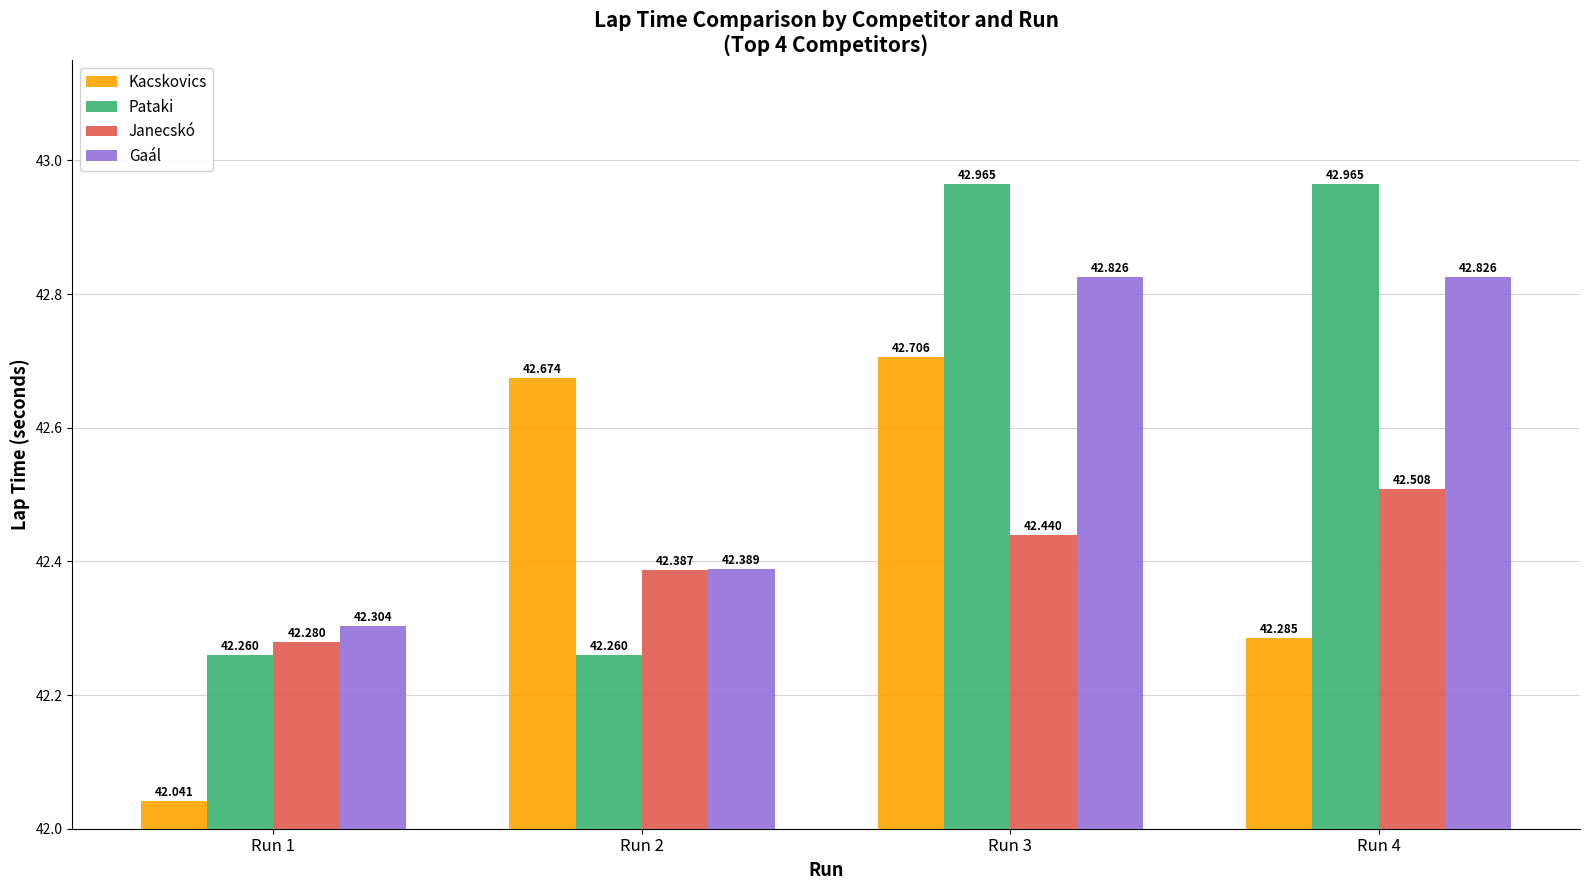

Reading right to left, what are all the values shown in this chart?

Kacskovics: Run 4=42.3	Run 3=42.7	Run 2=42.7	Run 1=42.0
Pataki: Run 4=43.0	Run 3=43.0	Run 2=42.3	Run 1=42.3
Janecskó: Run 4=42.5	Run 3=42.4	Run 2=42.4	Run 1=42.3
Gaál: Run 4=42.8	Run 3=42.8	Run 2=42.4	Run 1=42.3